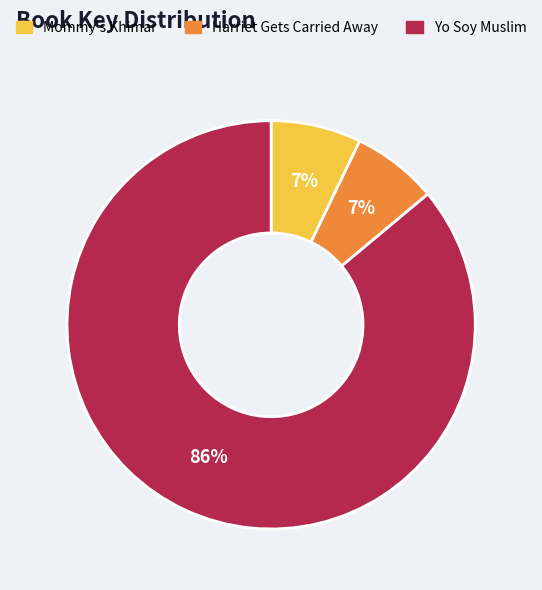

Is it true that Harriet Gets Carried Away is 14% of the pie?

False